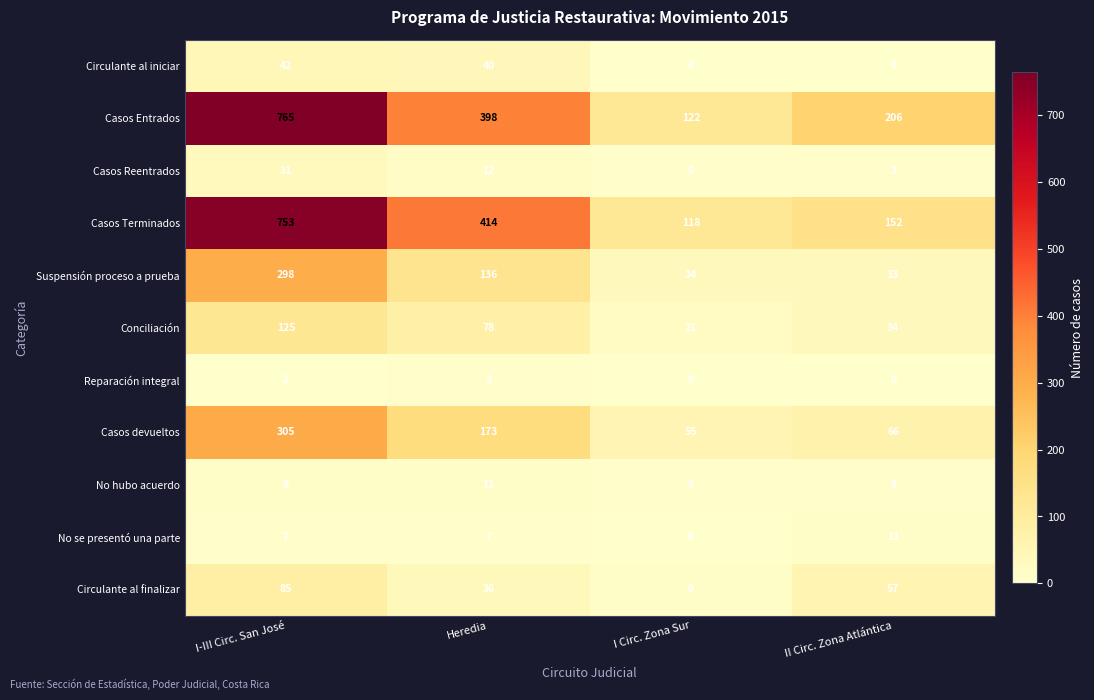

What is the sum of the Conciliación values at I Circ. Zona Sur and II Circ. Zona Atlántica?

55